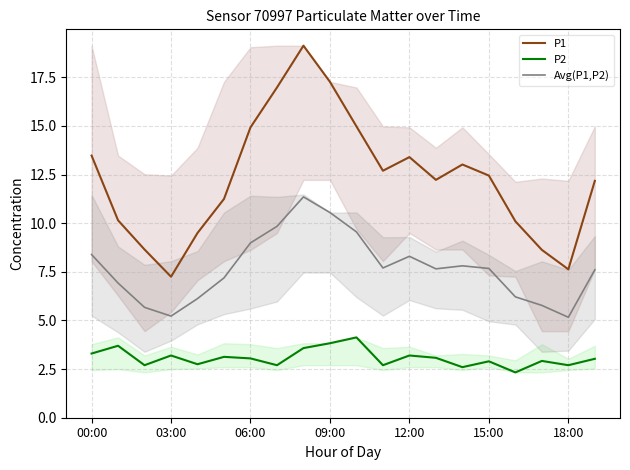

What is the label of the 14th point from the left?

13